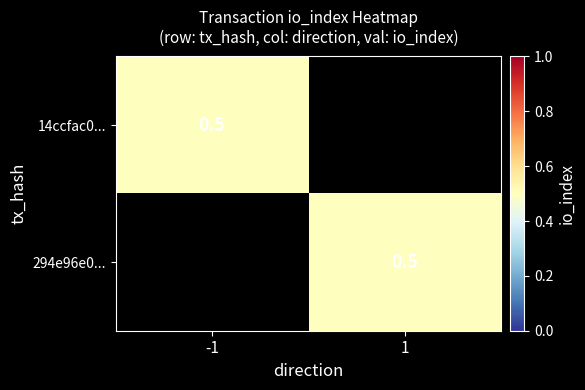

Which series has the largest range (max minus min)?

14ccfac0...